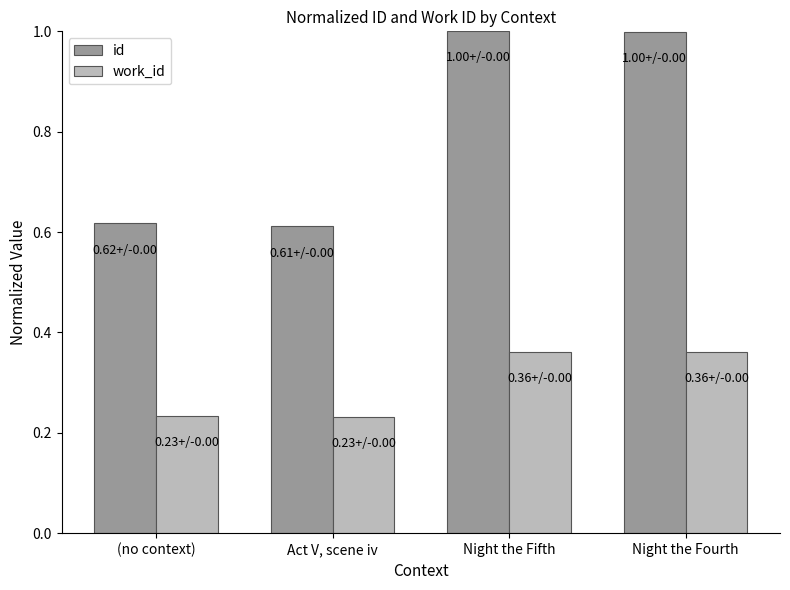

Count the number of data series in this chart.

2